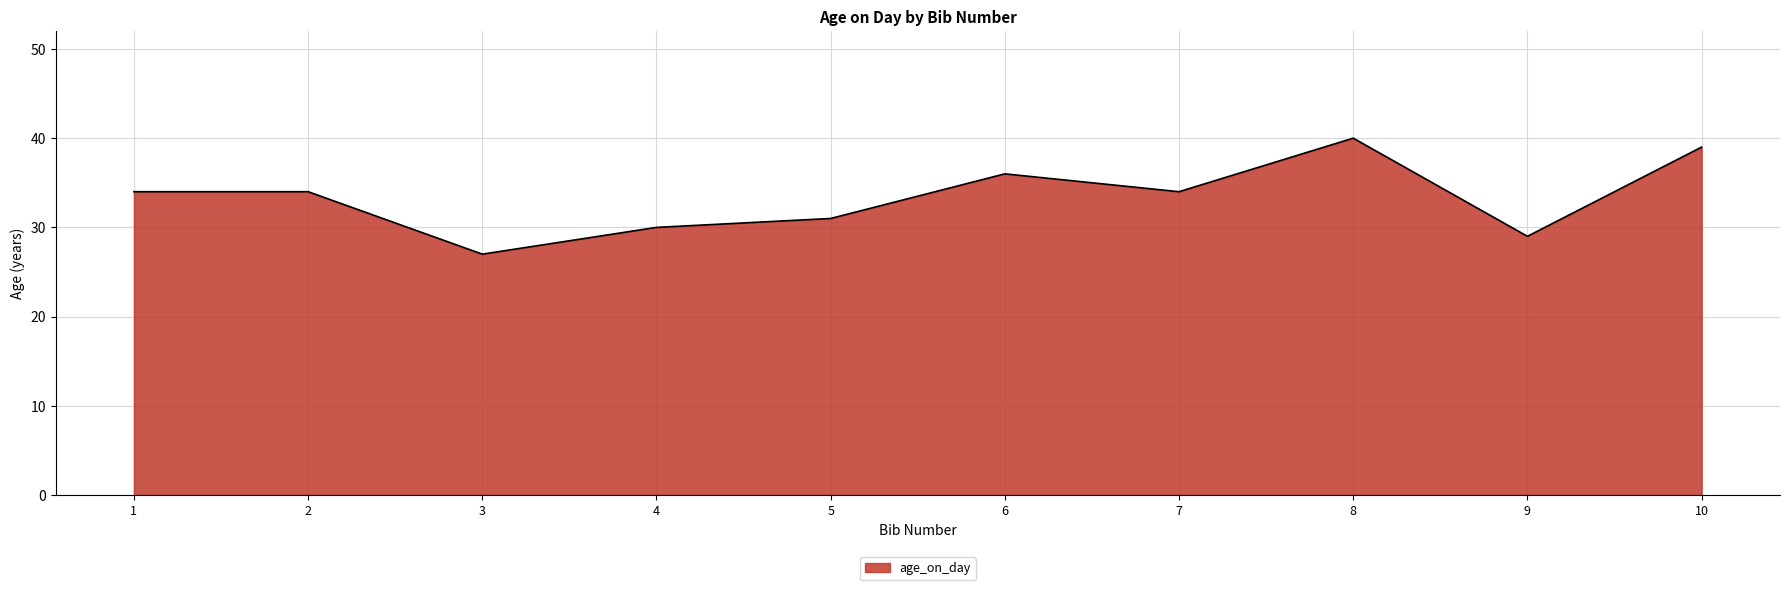

Which category has the highest value across all series?

8